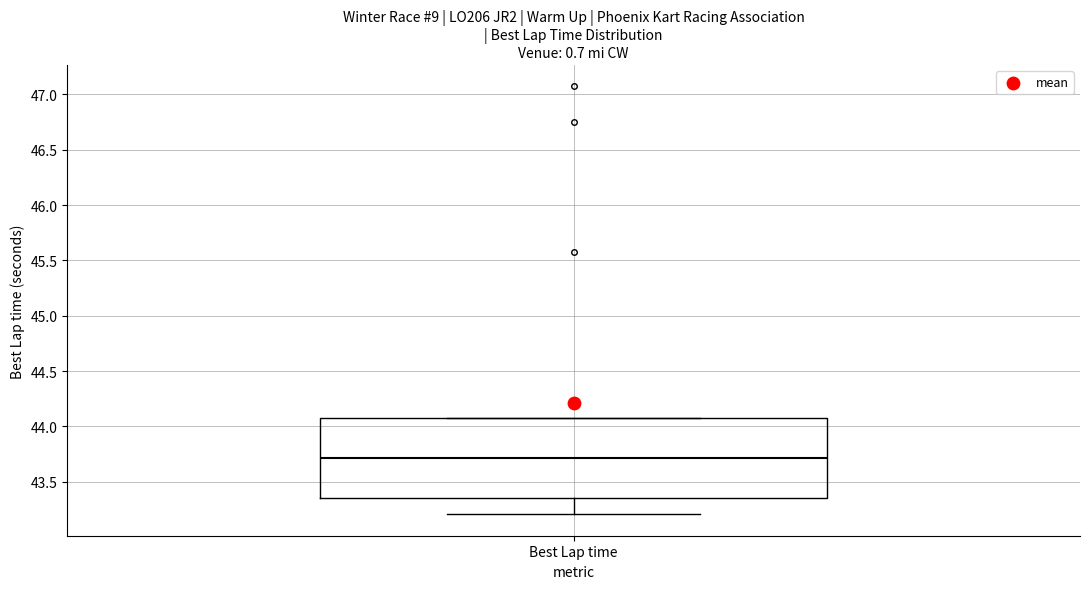

Where is the lower edge of the box for Best Lap time on the y-axis? The values are not printed on the chart, so give them approximately, as read against the axis.

43.35